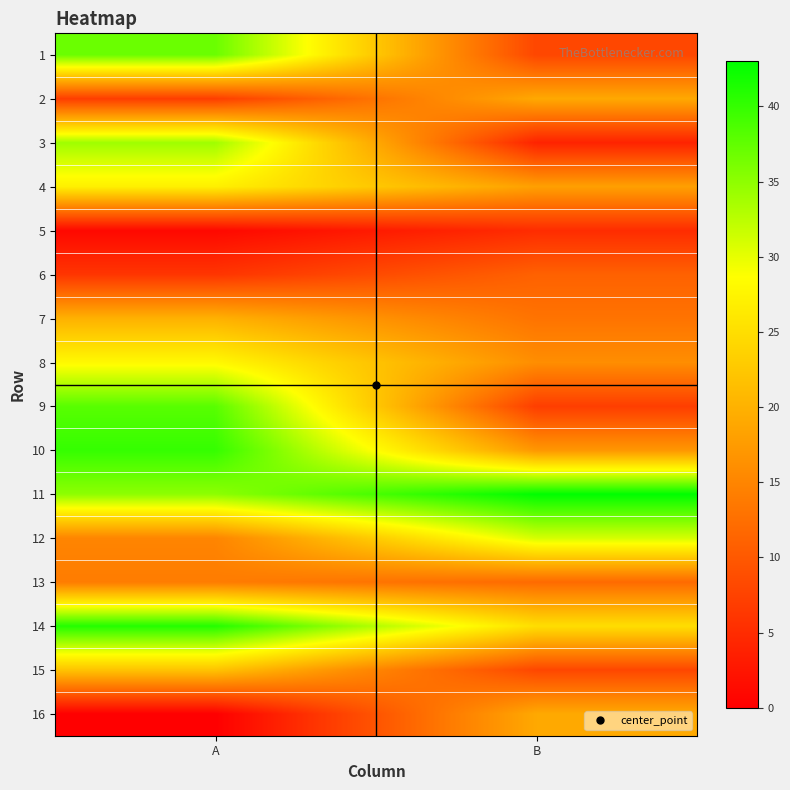

What is the total value across all series at B?

256